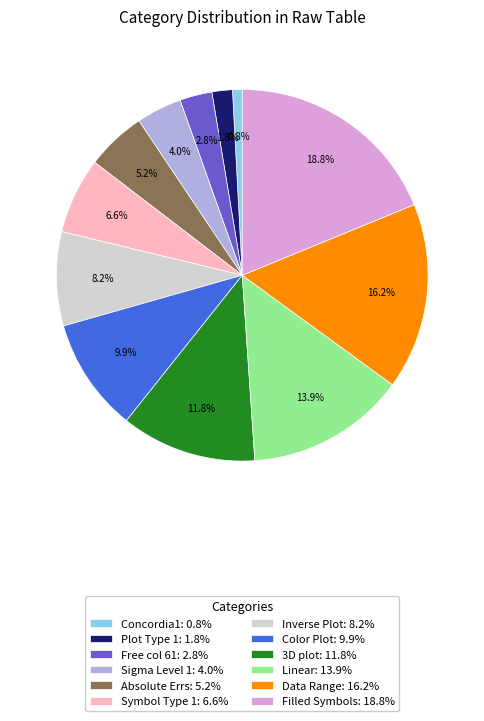

True or false: Inverse Plot accounts for 2% of the total.

False